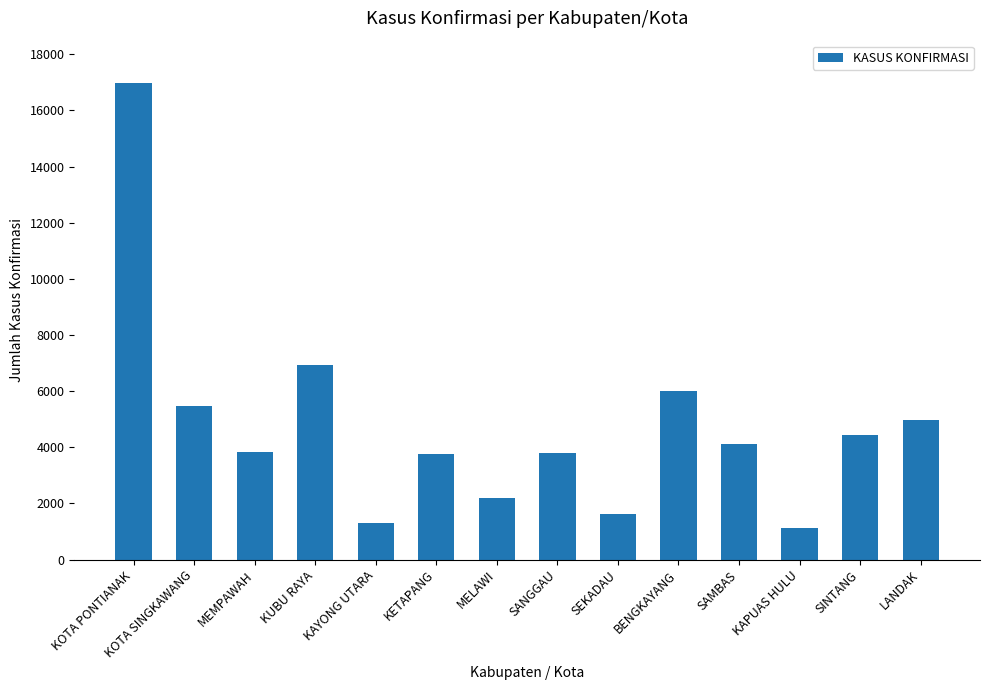

What is the sum of all values?

66537